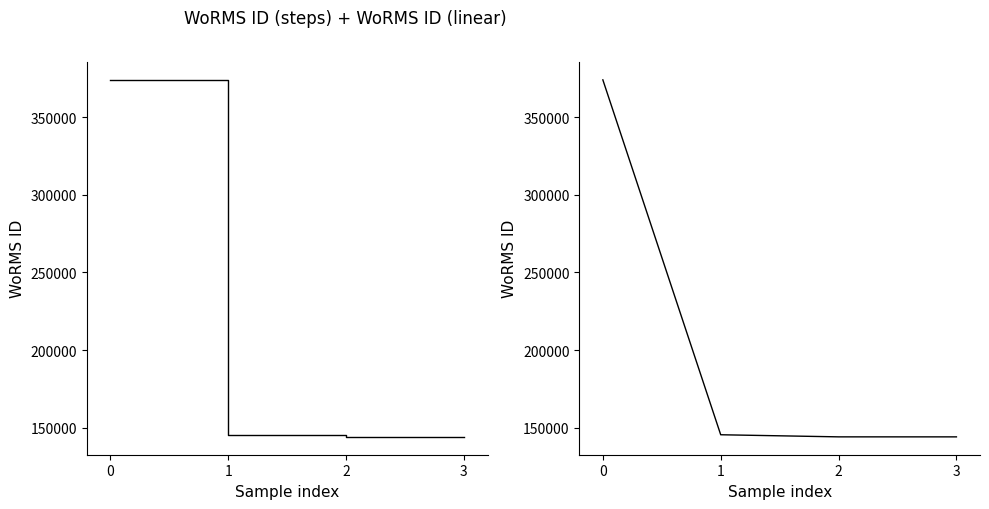

Reading right to left, list all the values displayed in this chart.

WoRMS ID: 3=144094	2=144099	1=145458	0=374066
WoRMS ID (trend): 3=144094	2=144099	1=145458	0=374066